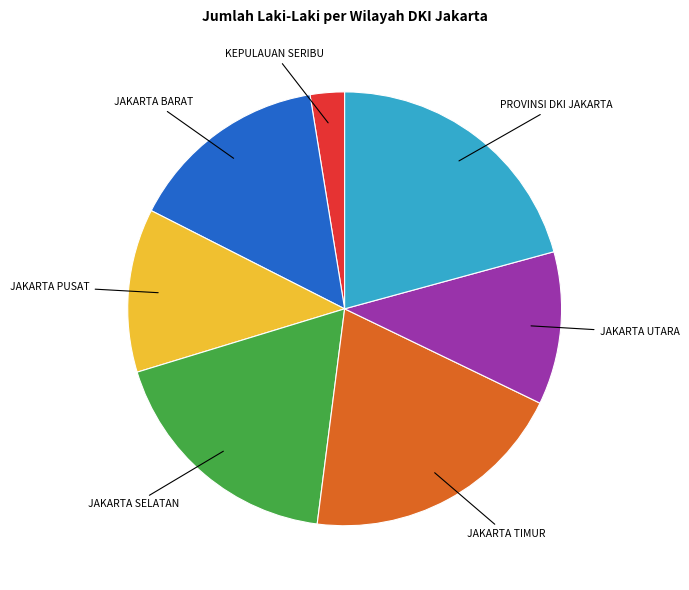

Does any single category account for the majority?

No